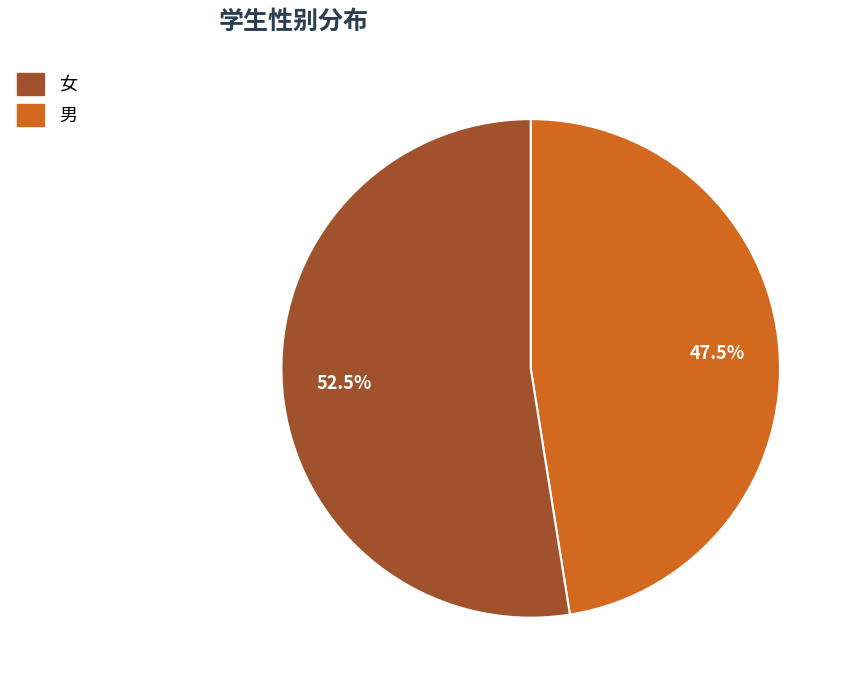

Does any single category account for the majority?

Yes